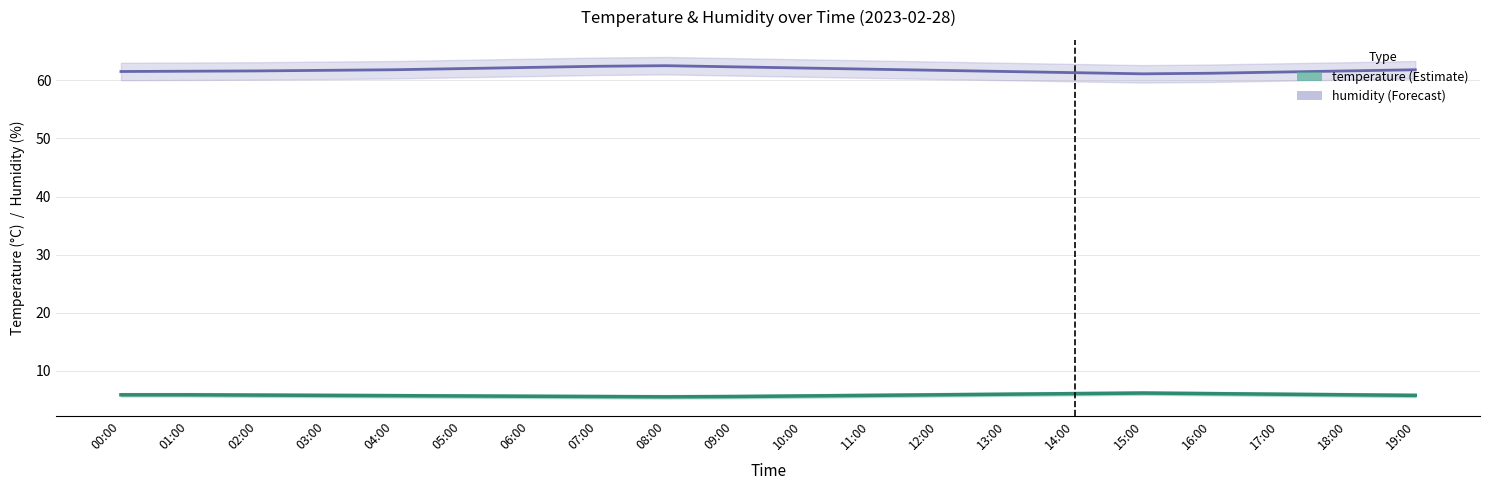

Between 02:00 and 04:00, which is larger?

02:00